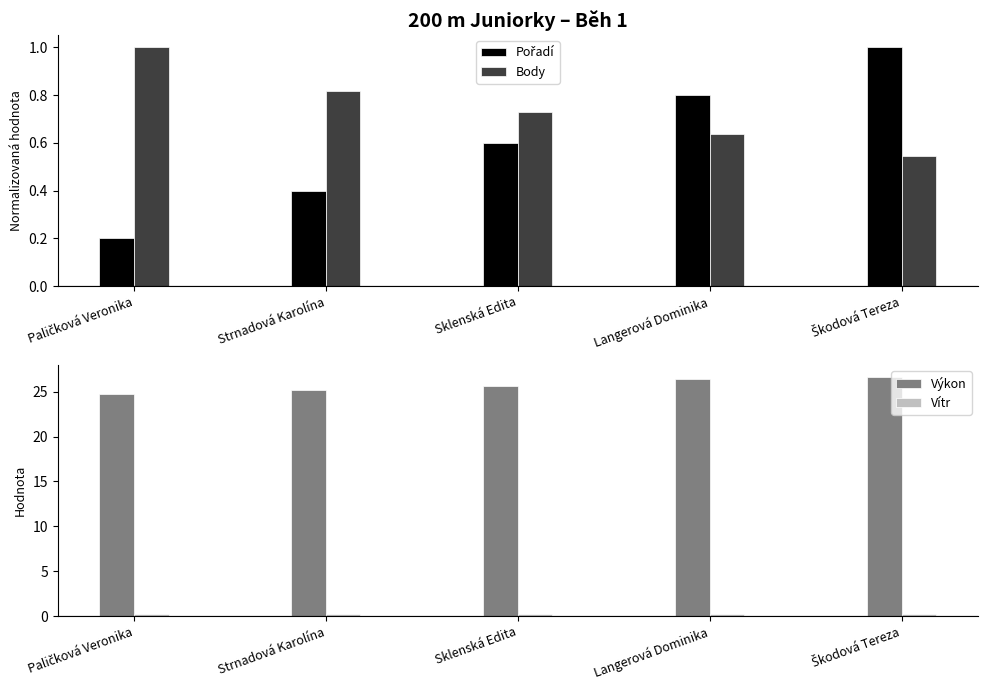

Count the number of categories in the chart.

5